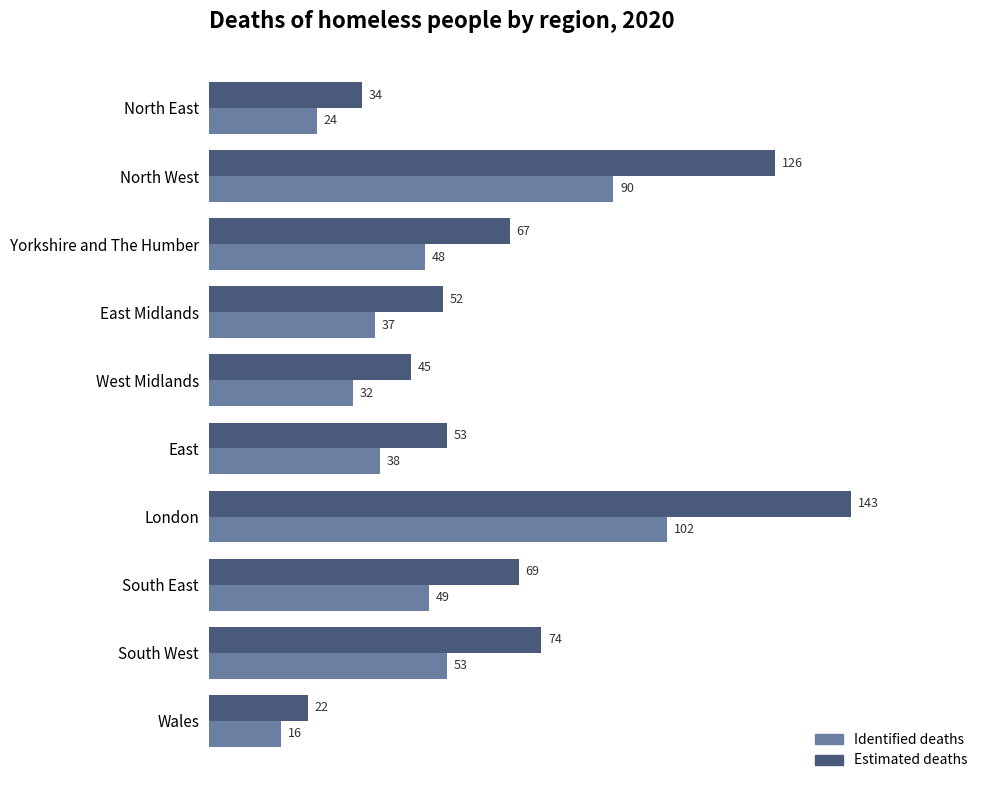

What is the difference between the maximum and minimum values in the Identified deaths series?

86